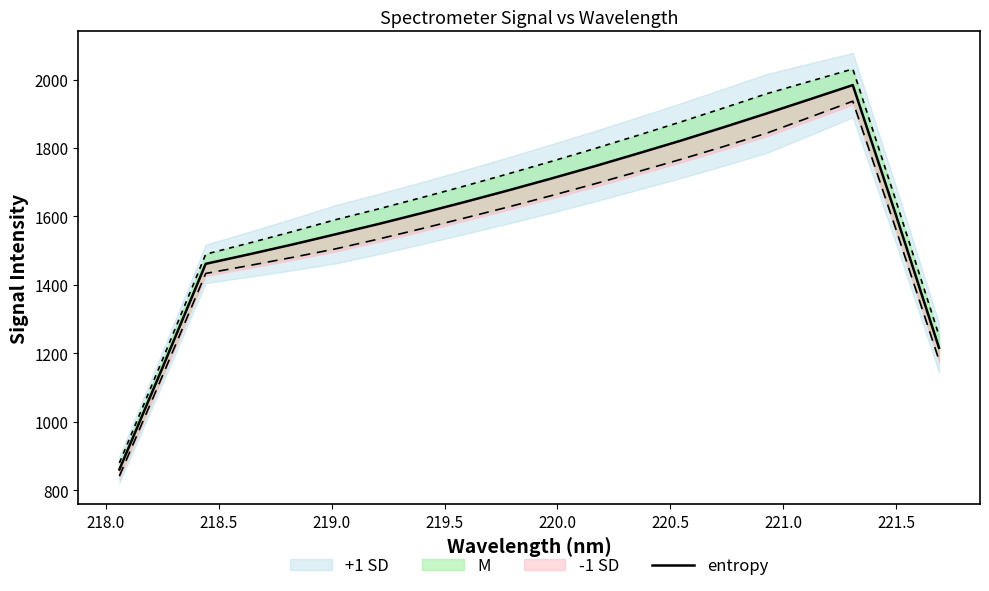

What is the value of the 12th point from the left?

1746.1